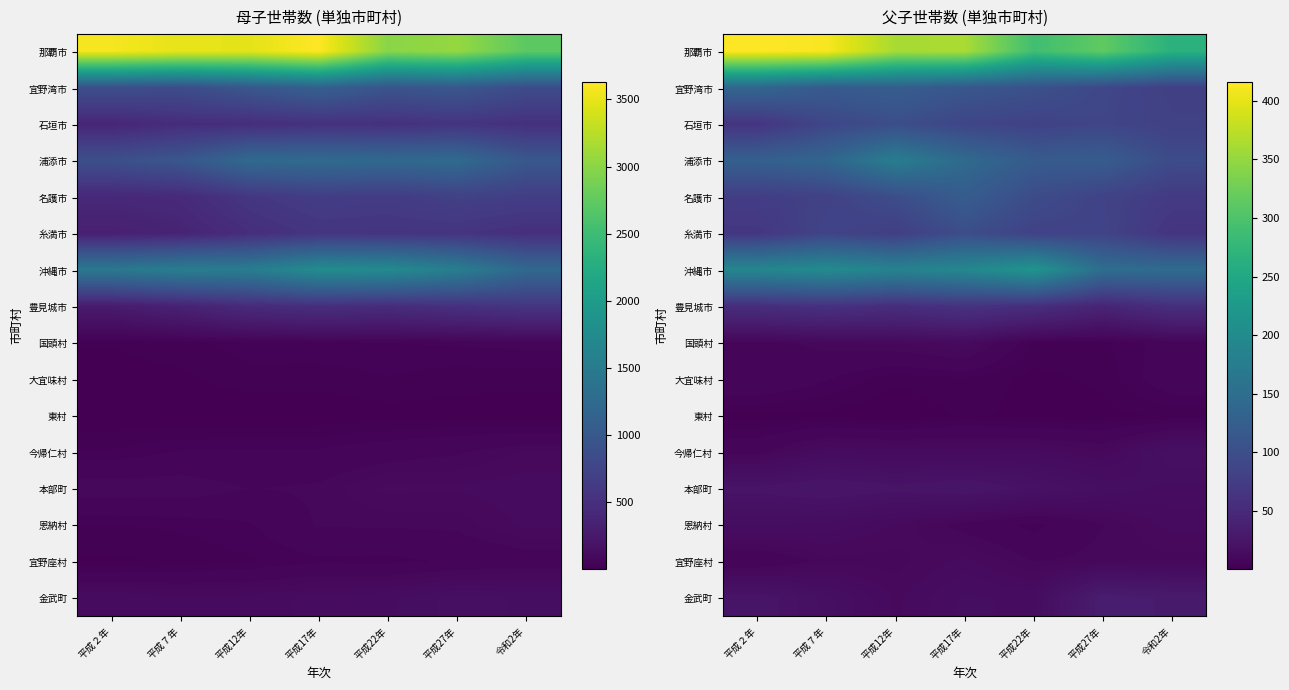

True or false: 豊見城市 has a value of 25 at 平成７年.

False